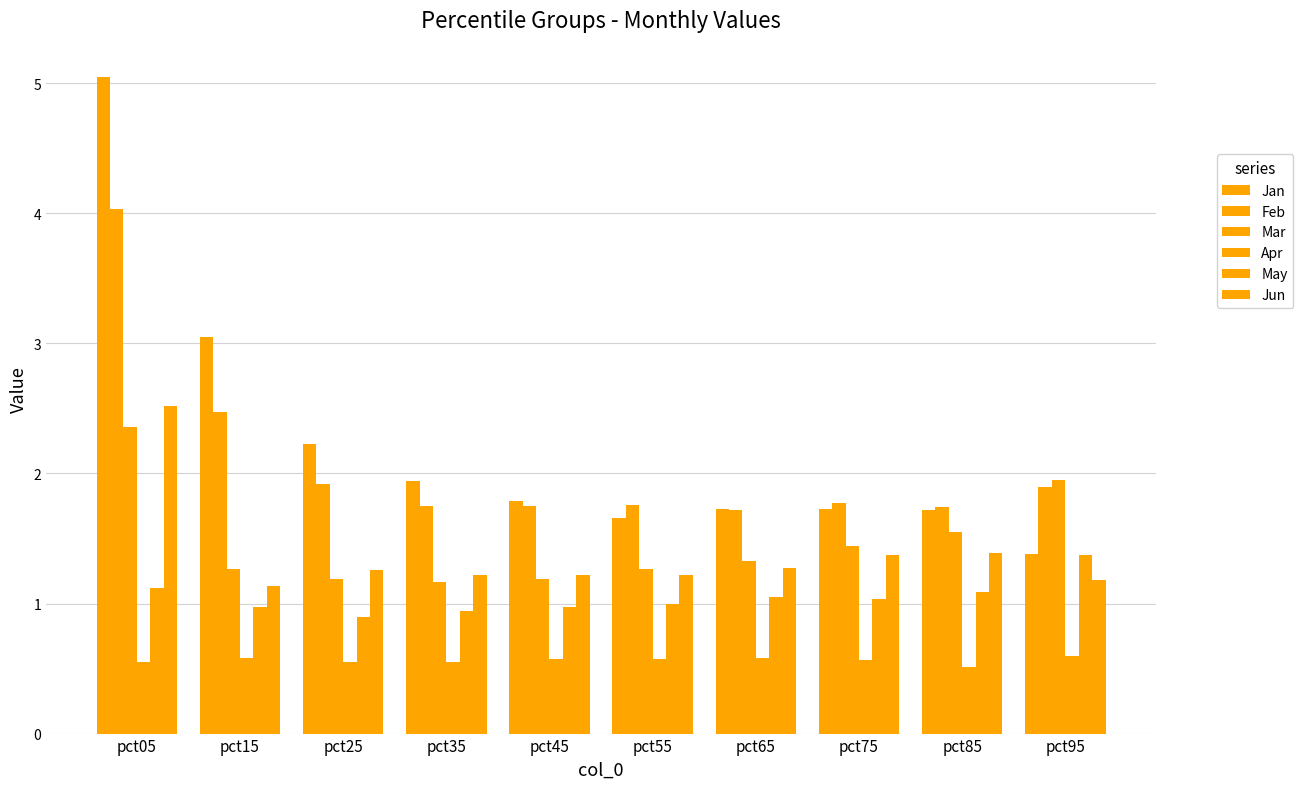

What is the average value of the Feb series?

2.1